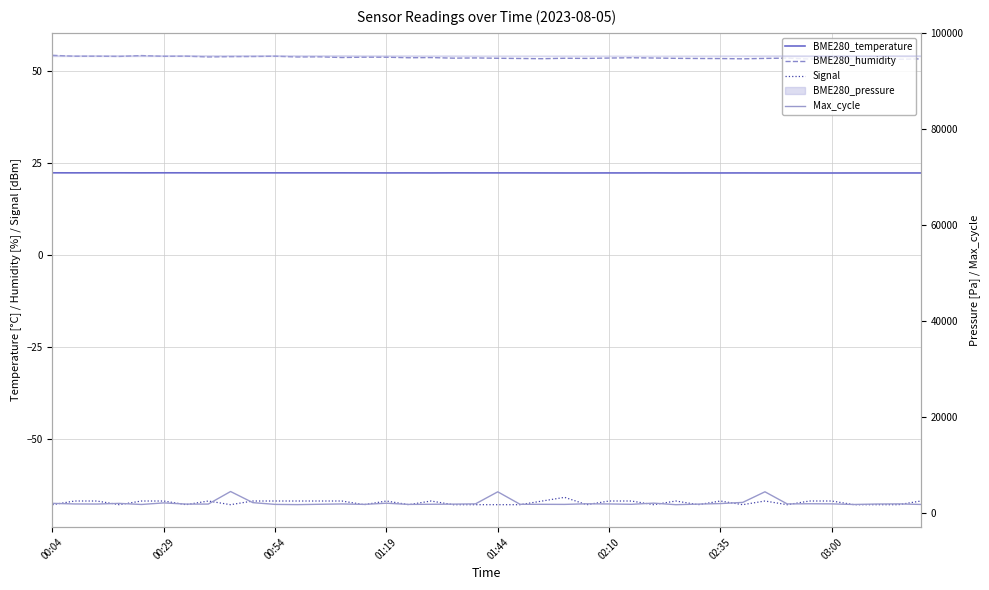

Read the Max_cycle value at 28.

1822.0